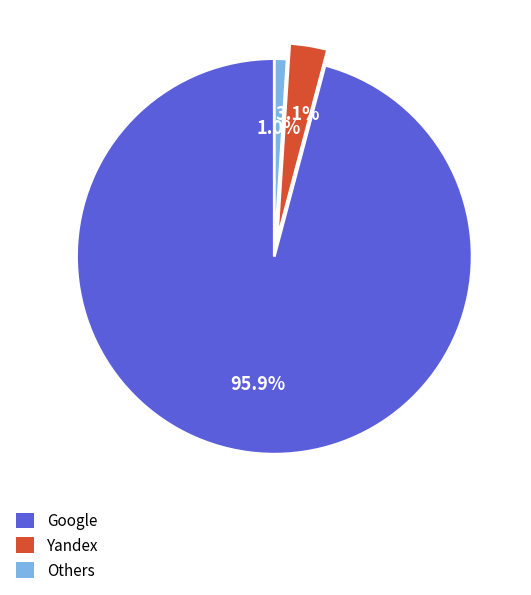

Does any single category account for the majority?

Yes